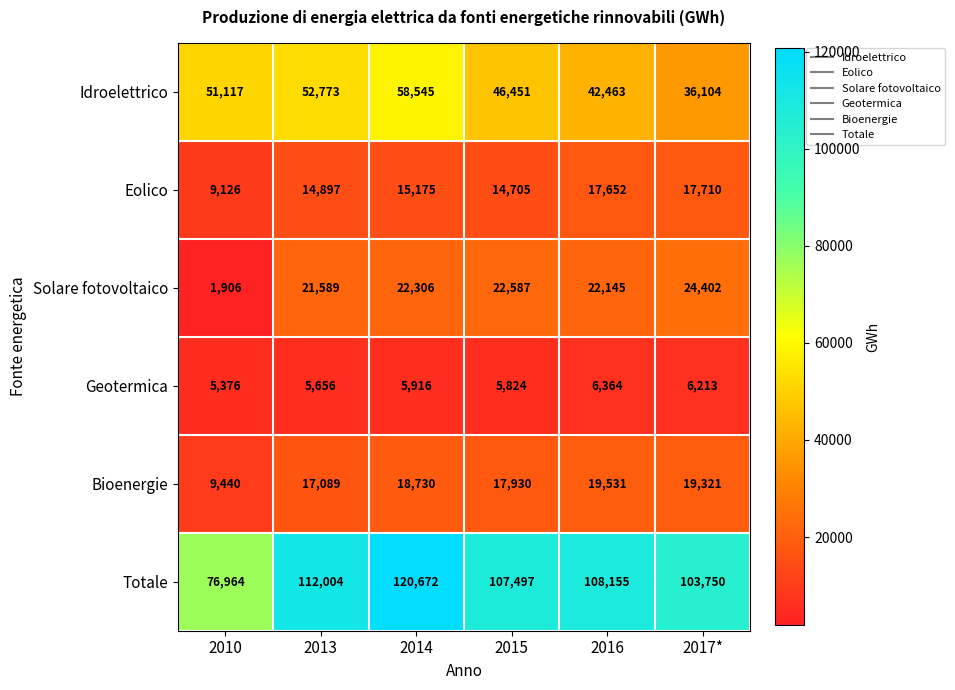

What is the maximum value shown in the chart?

120672